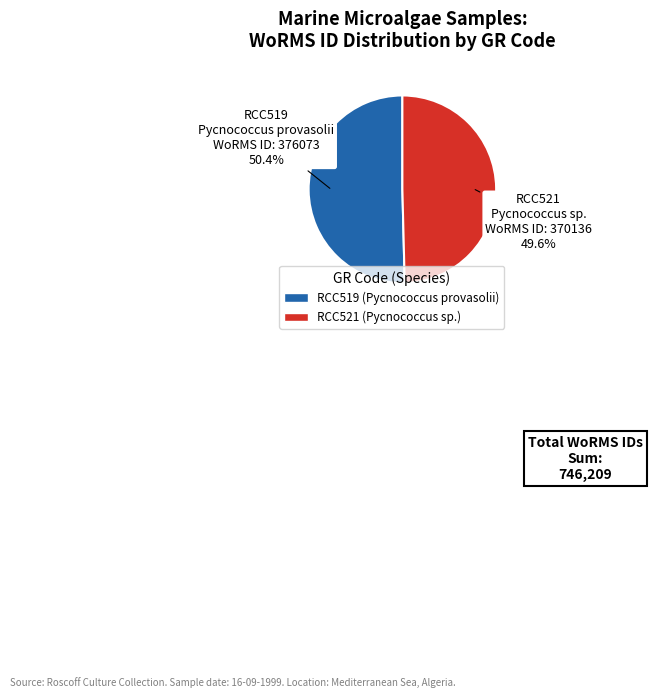

Combined, what portion of the pie is RCC521 and RCC519?

100.0%